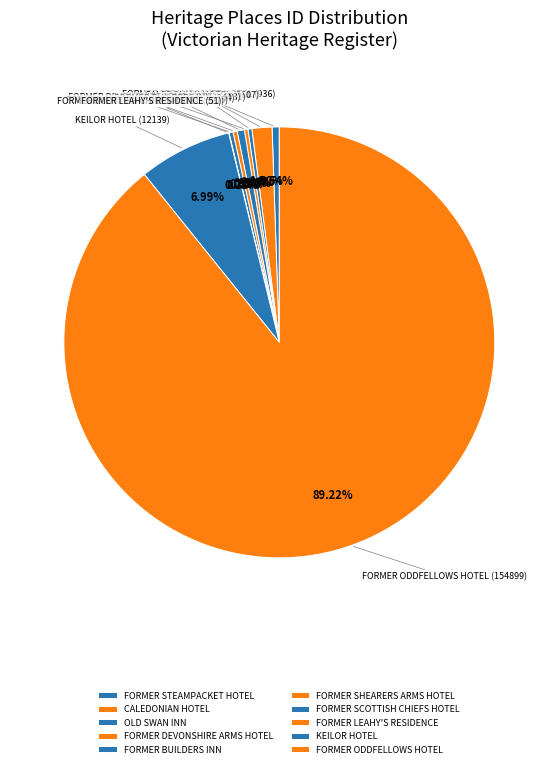

Which slice is the largest?

FORMER ODDFELLOWS HOTEL